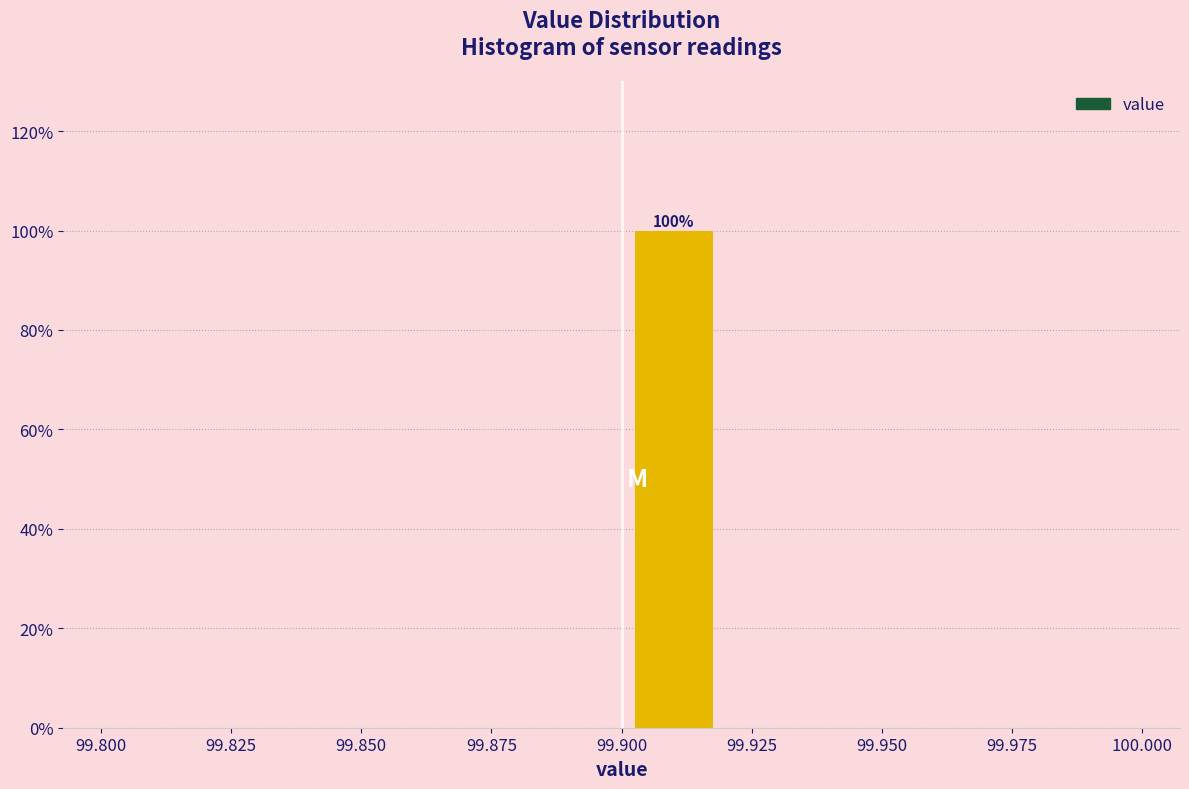

Which range on the x-axis has the tallest bar?

99.90 to 99.92